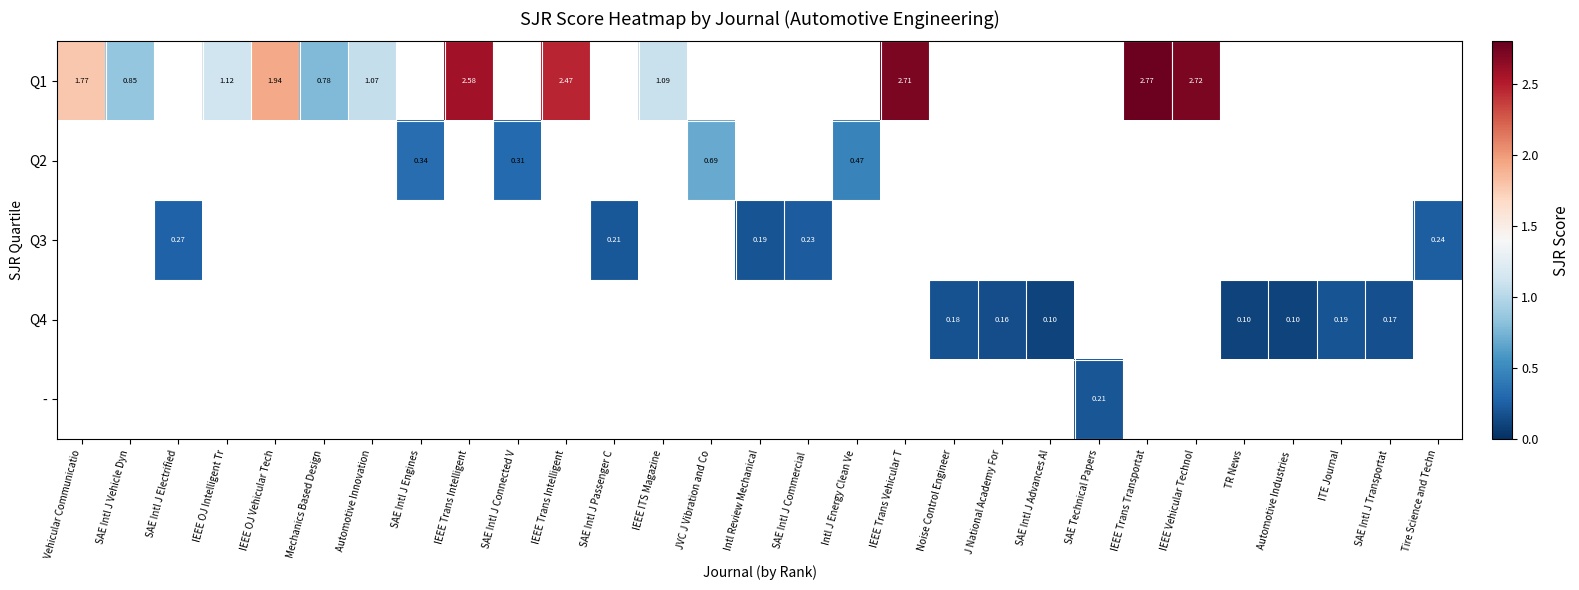

At how many categories does at least one series exceed 0?

29